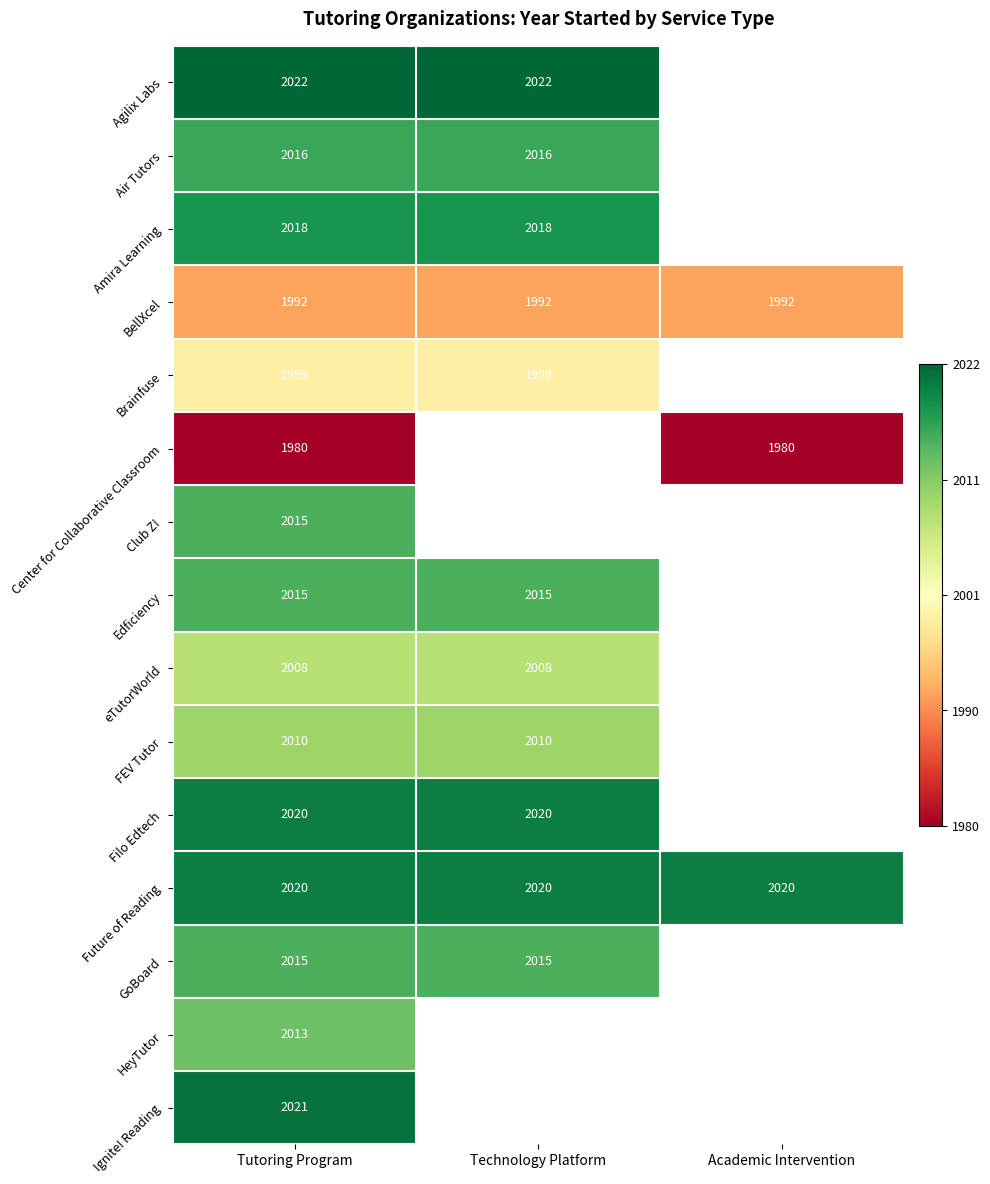

Between Academic Intervention and Technology Platform, which is larger?

Technology Platform